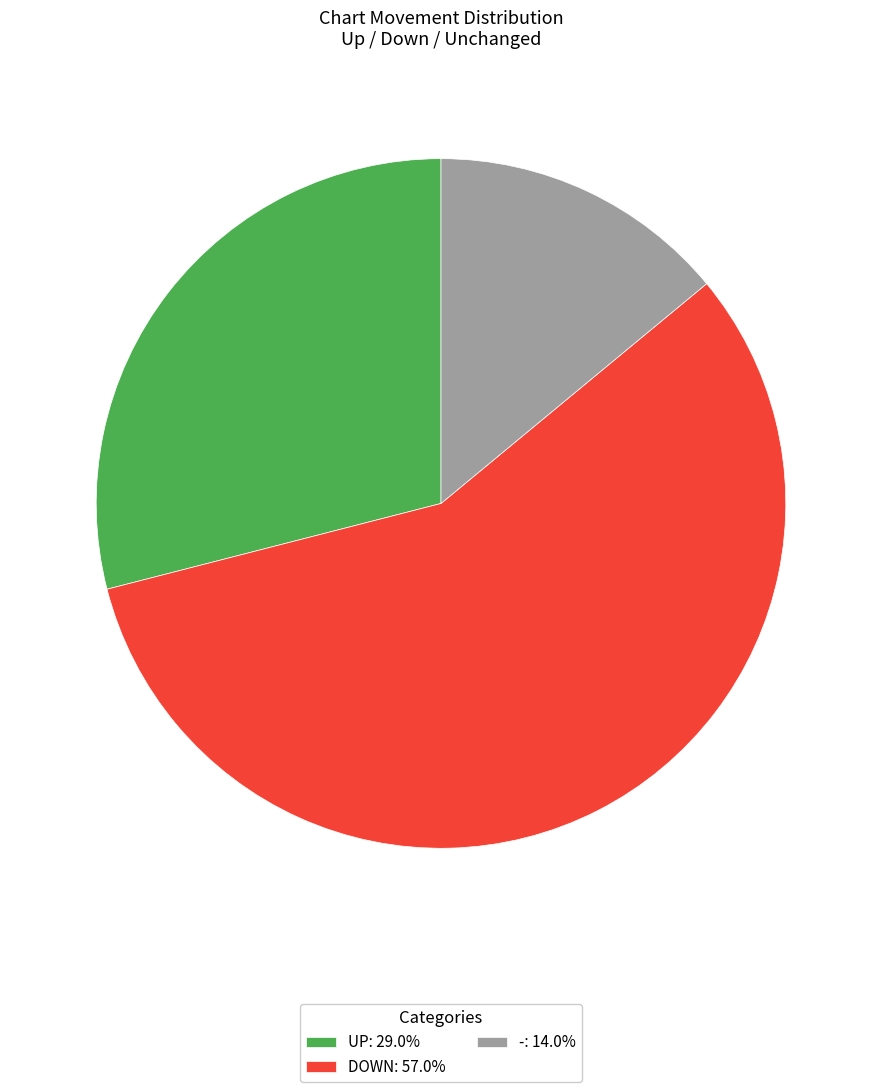

Do -: 14.0% and UP: 29.0% together represent more than half of the pie?

No